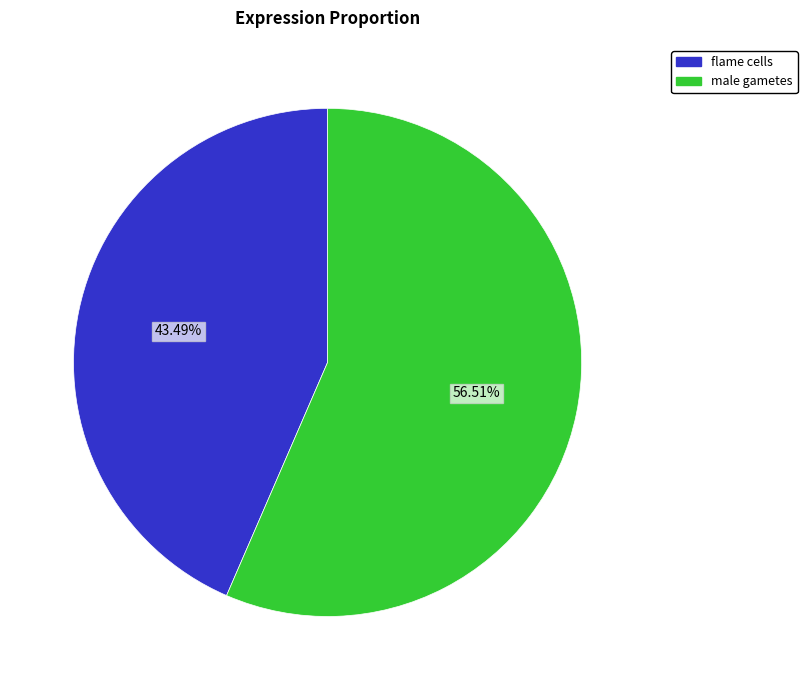

Which category has the biggest portion of the pie?

male gametes